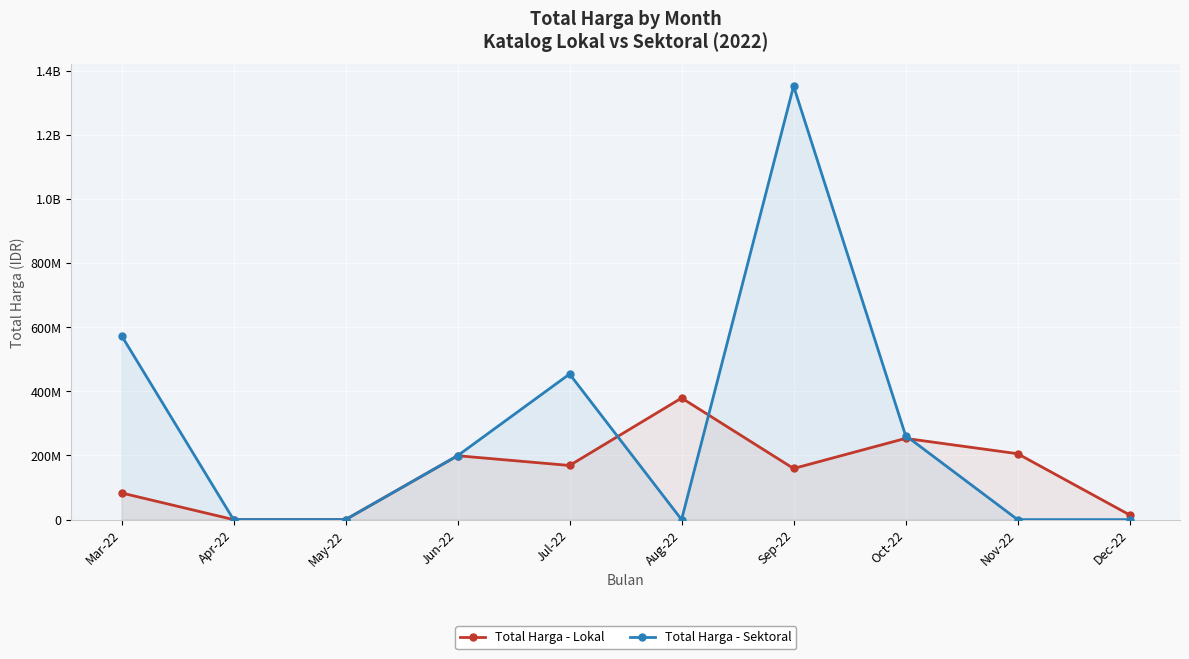

What is the sum of all Total Harga - Lokal values?

1463001505